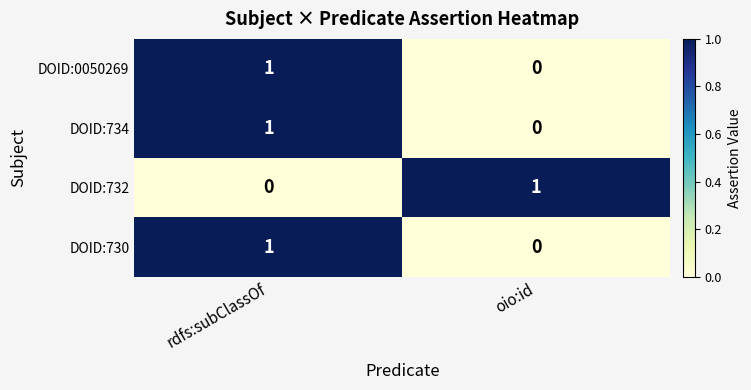

At which label is DOID:0050269 closest to 0?

oio:id